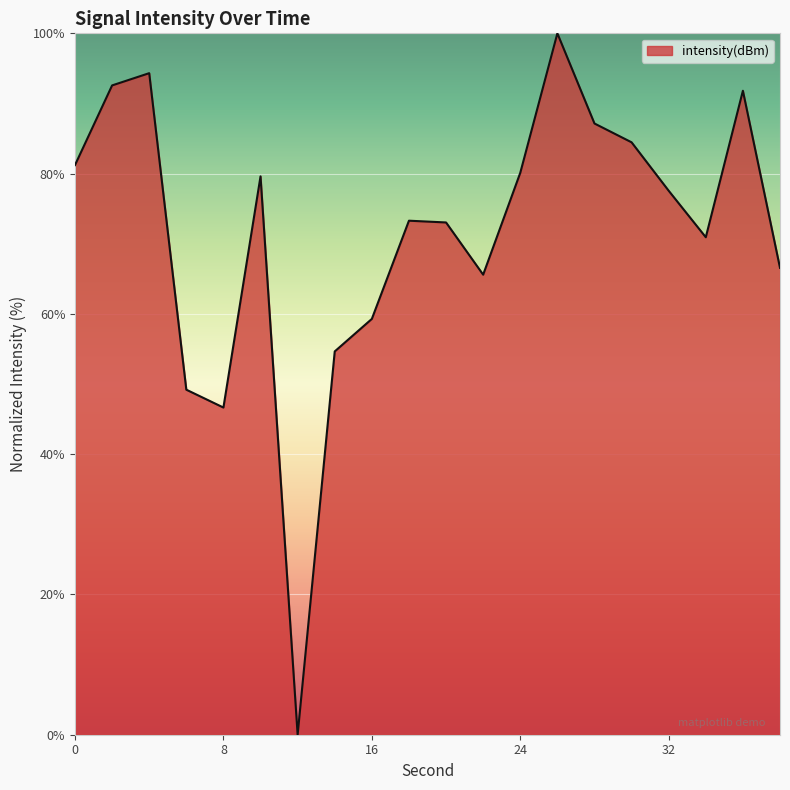

What is the greatest value displayed?

100.0